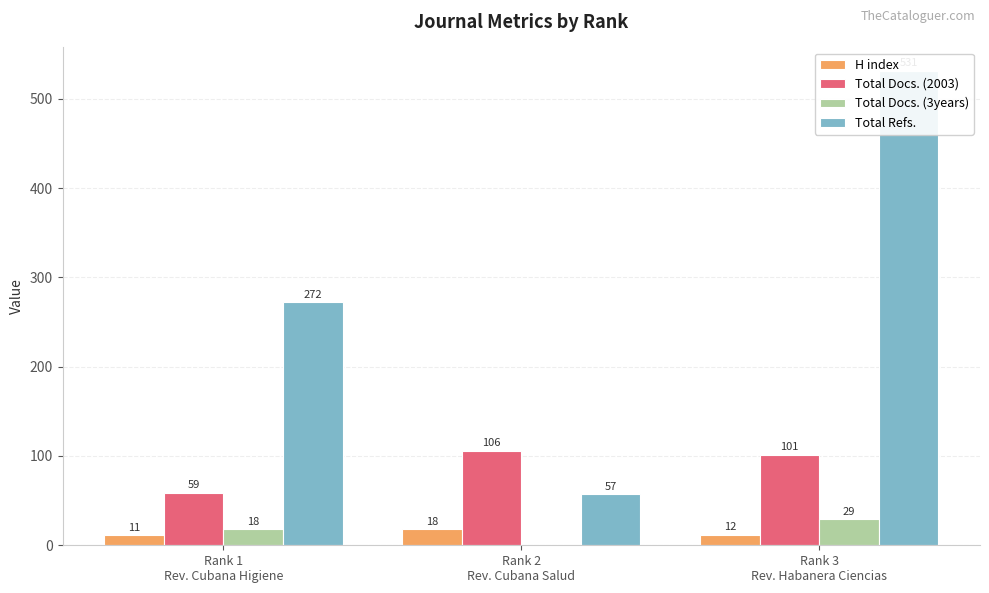

At how many categories does at least one series exceed 475?

1